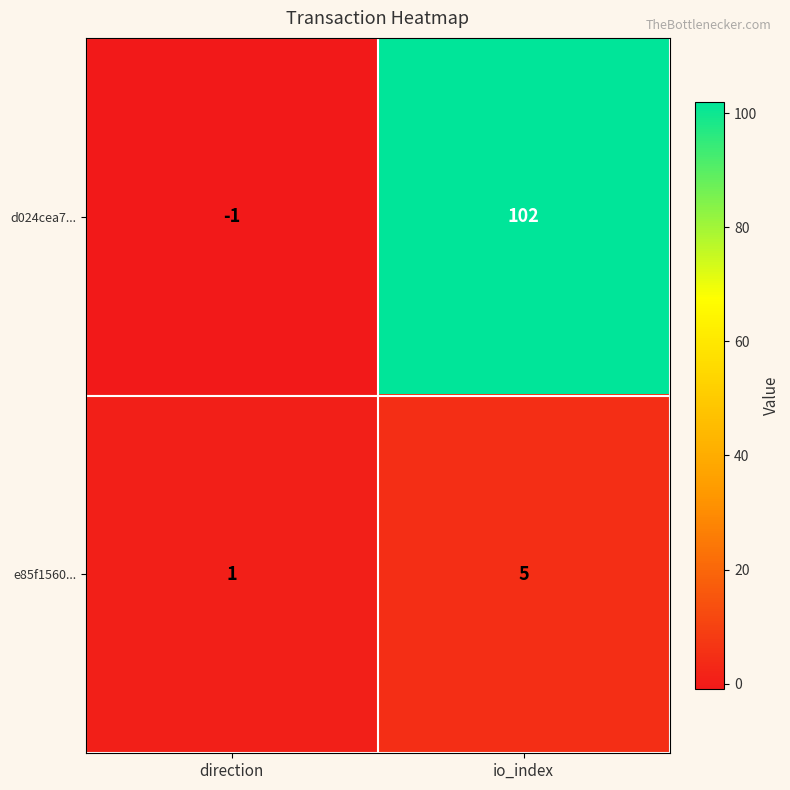

Reading left to right, transcribe all the data shown in this chart.

d024cea7...: -1	102
e85f1560...: 1	5